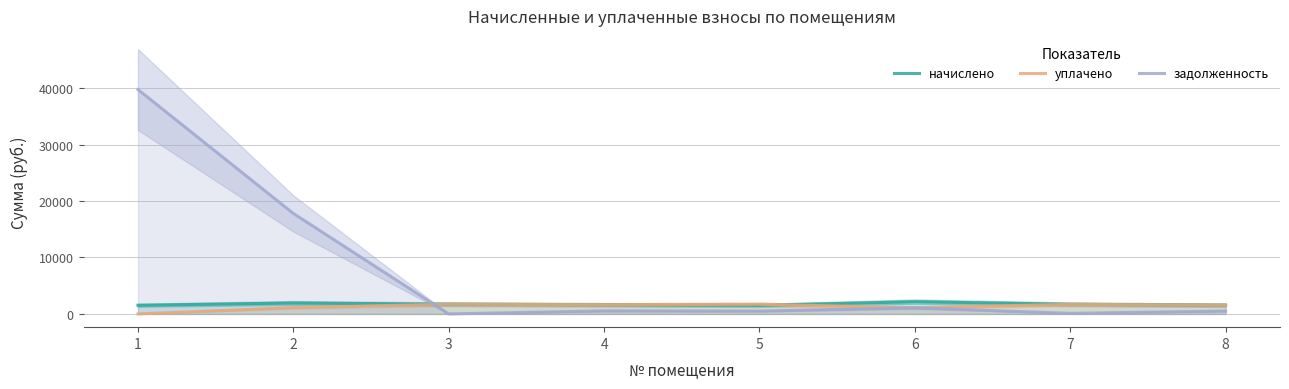

What is the difference between the maximum and minimum values in the задолженность series?

39760.8